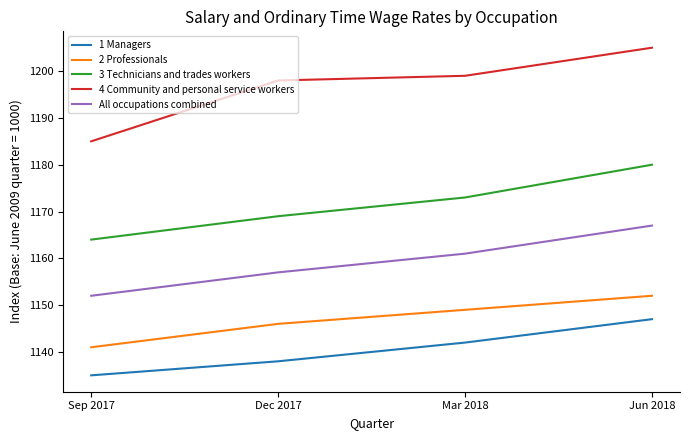

Count the number of data series in this chart.

5